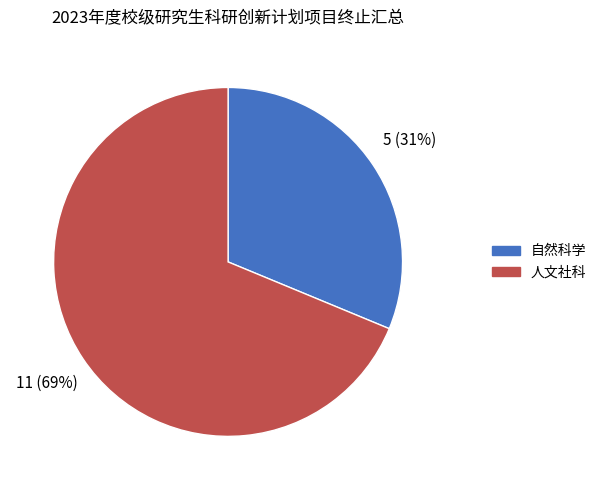

Rank the categories by value from lowest to highest.

自然科学, 人文社科